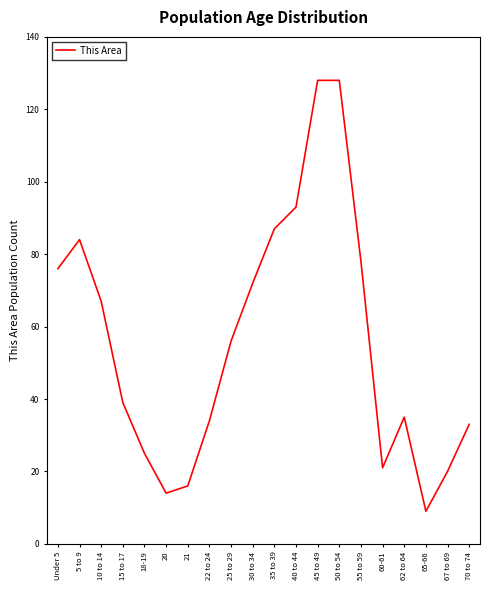

True or false: the data shows 26 at 5 to 9.

False